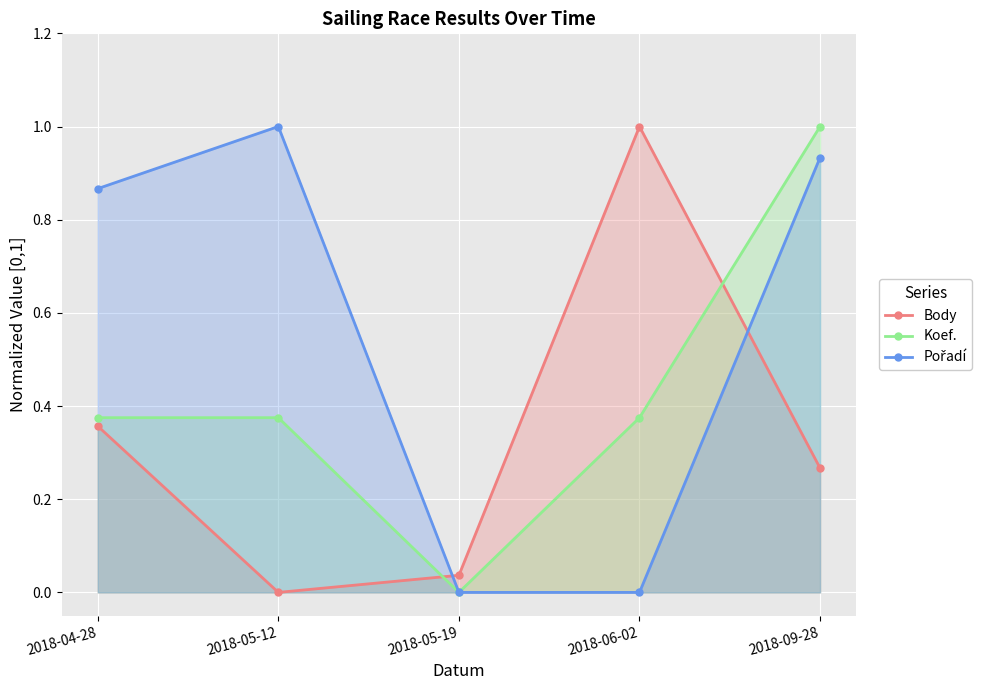

Which series has the largest total across all categories?

Pořadí